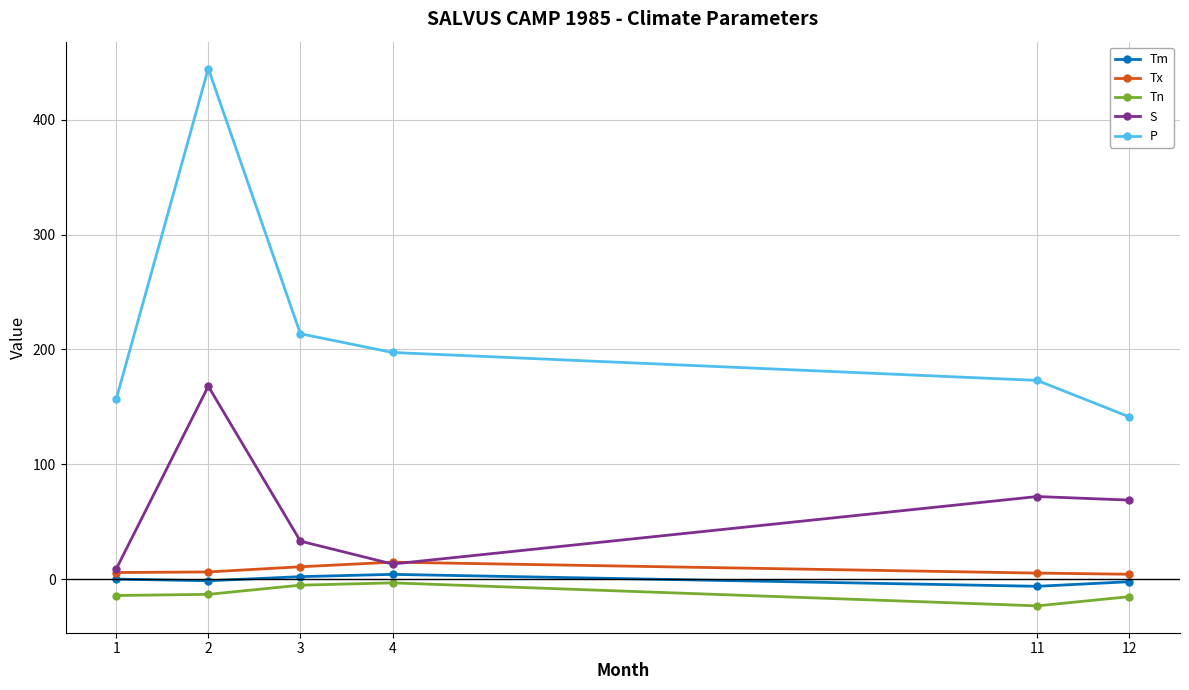

Is it true that P equals 76.9 at 11?

False